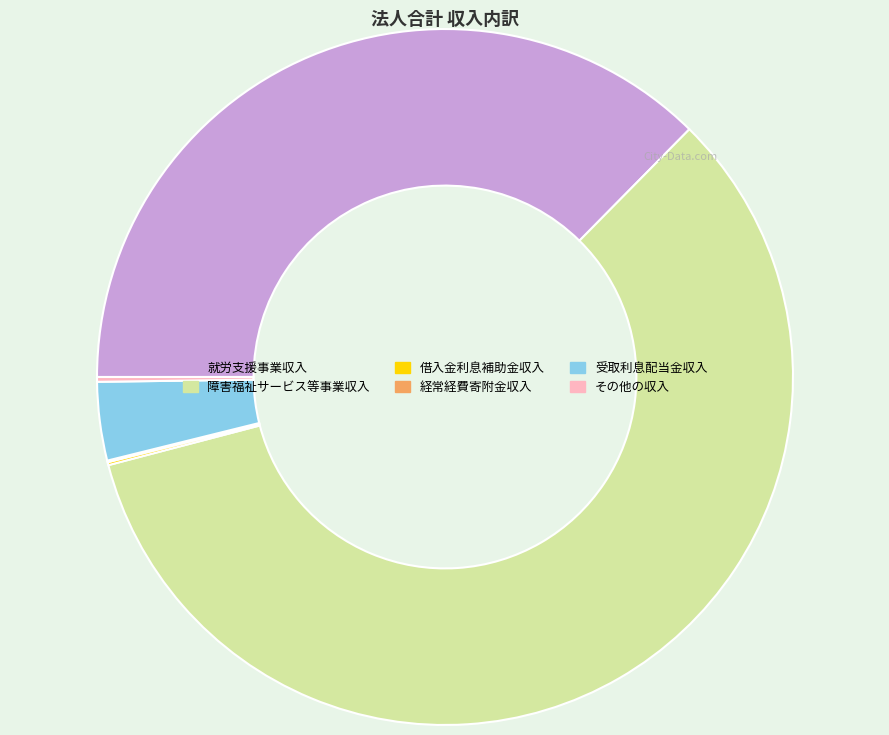

What is the largest slice in the pie chart?

障害福祉サービス等事業収入